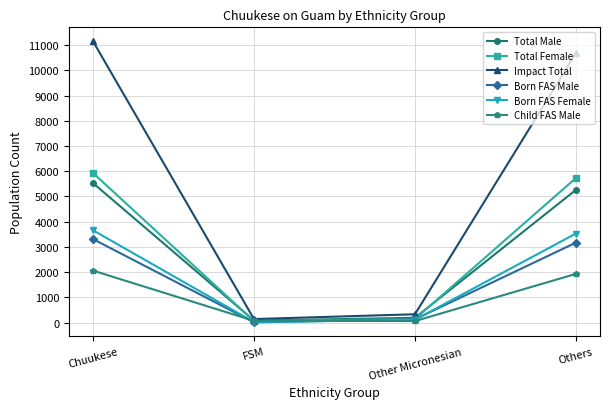

What is the total value across all series at FSM?

380